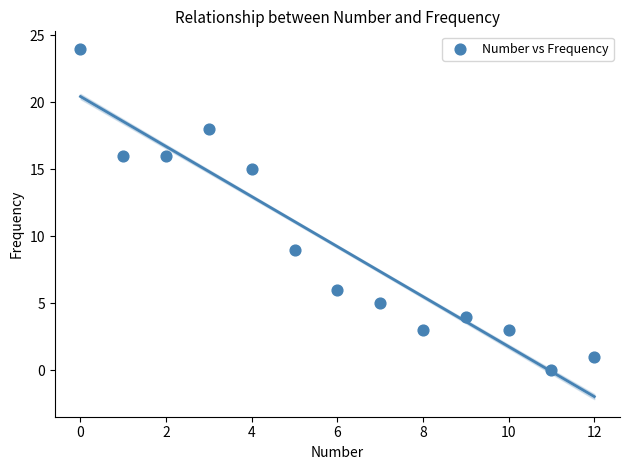

What is the range of Y values (max minus min)?

24